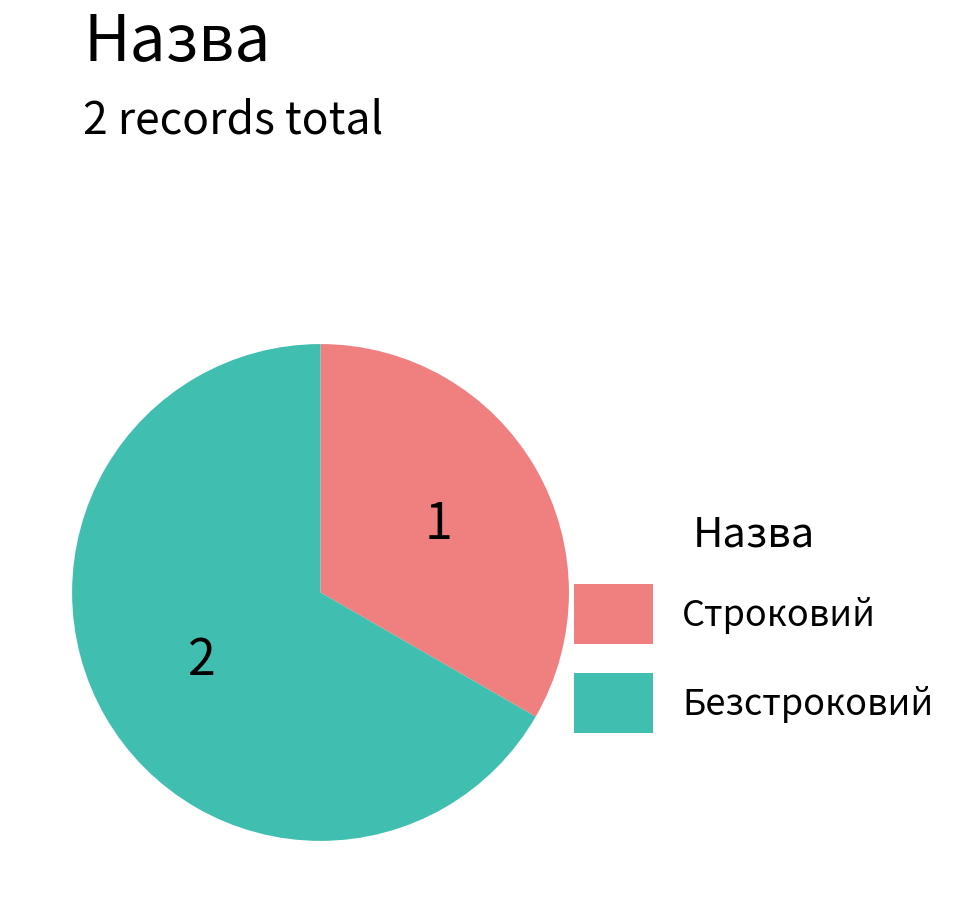

The Строковий slice represents 22% of the pie. True or false?

False